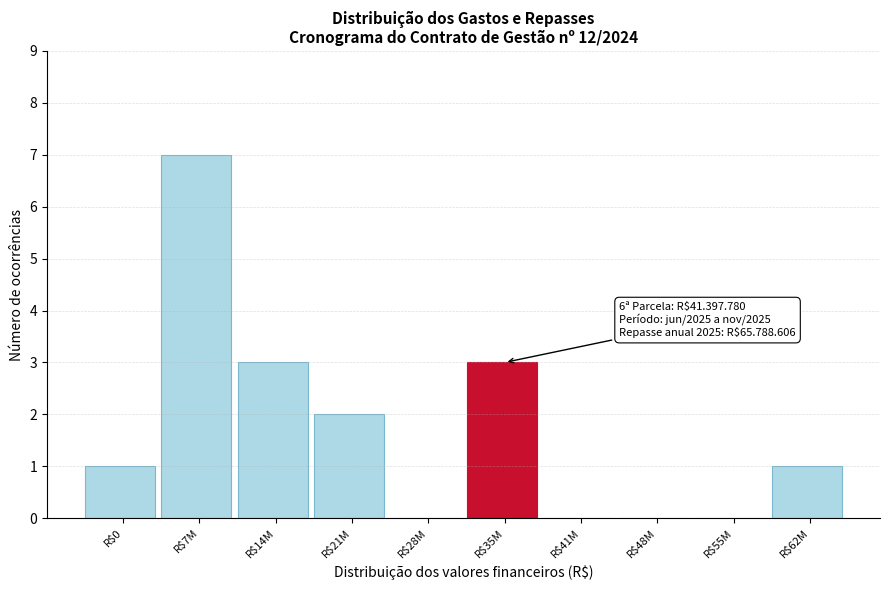

At which category does the chart reach its peak across all series?

R$7M